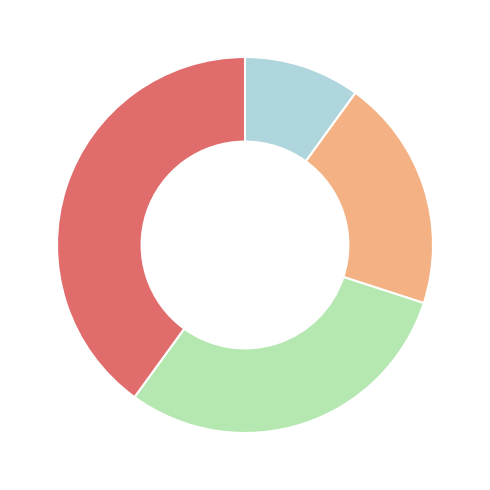

Does any single category account for the majority?

No